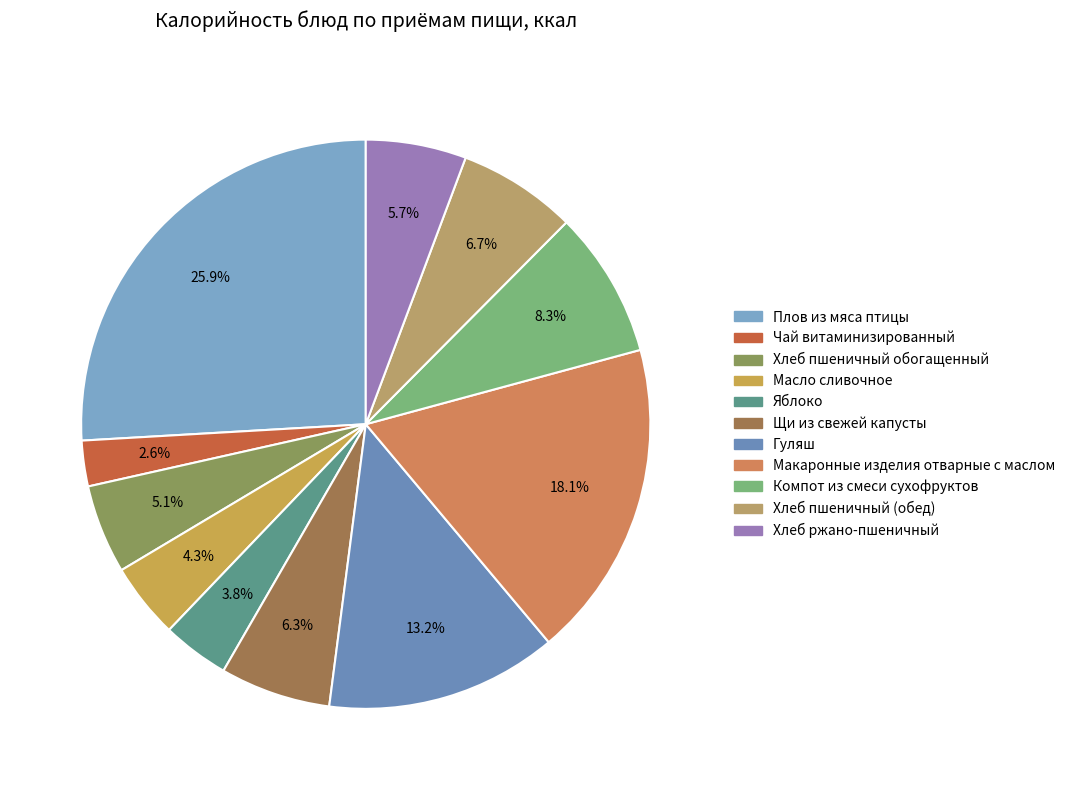

Which category has the smallest portion of the pie?

Чай витаминизированный